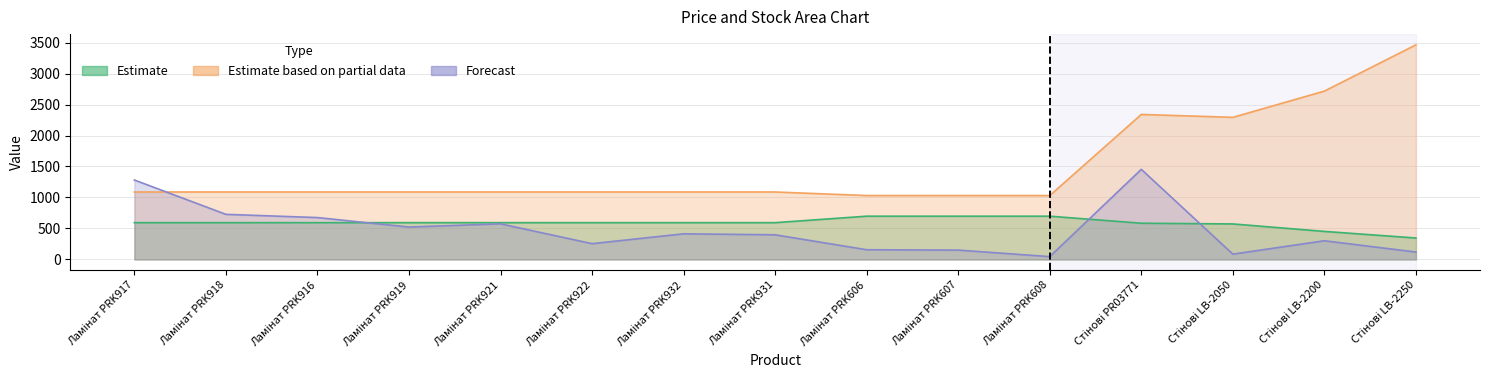

What is the difference between the maximum and second lowest values in the Estimate based on partial data series?

2431.3